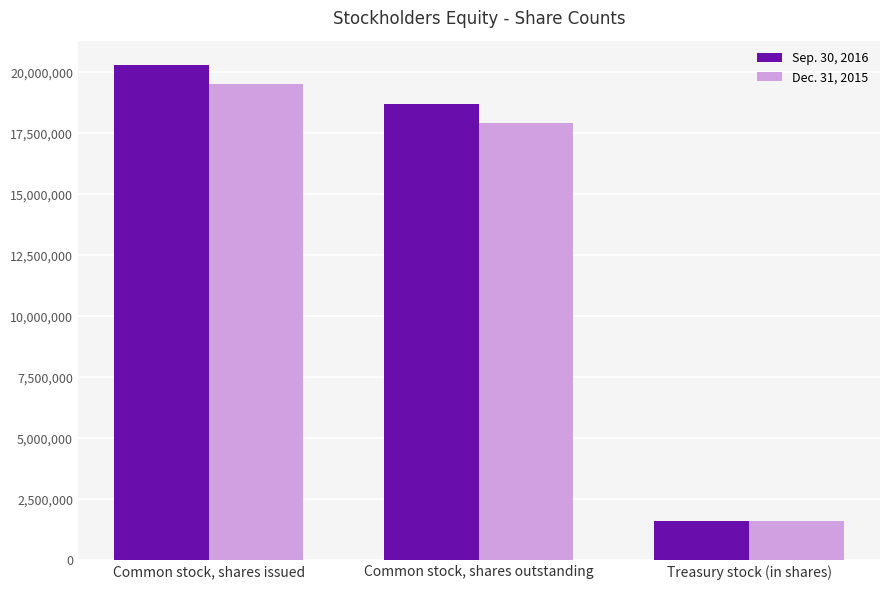

Reading left to right, list all the values displayed in this chart.

Sep. 30, 2016: 20281920	18683009	1598911
Dec. 31, 2015: 19510770	17911859	1598911